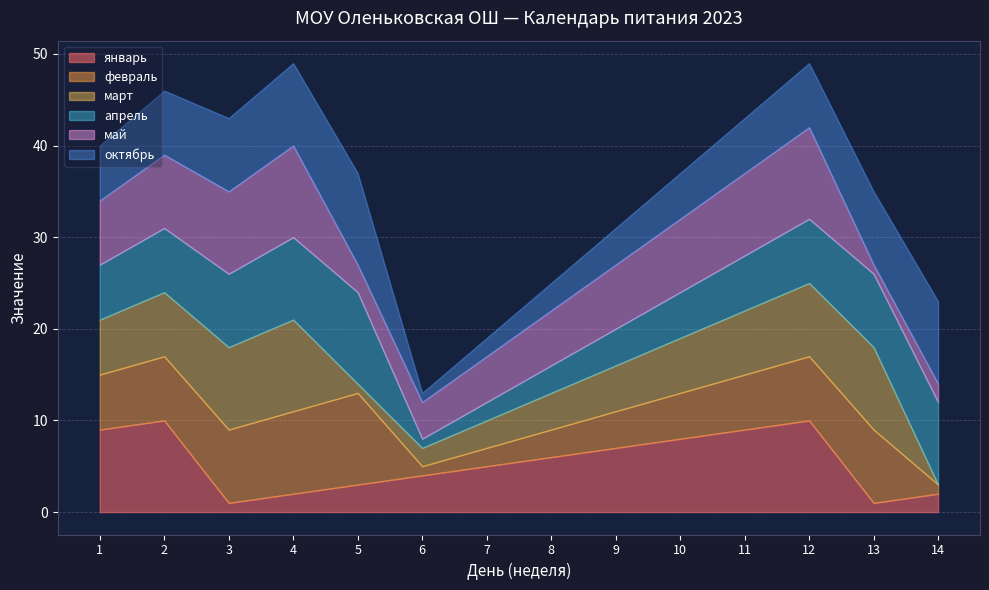

At which category is the sum across all series the highest?

4